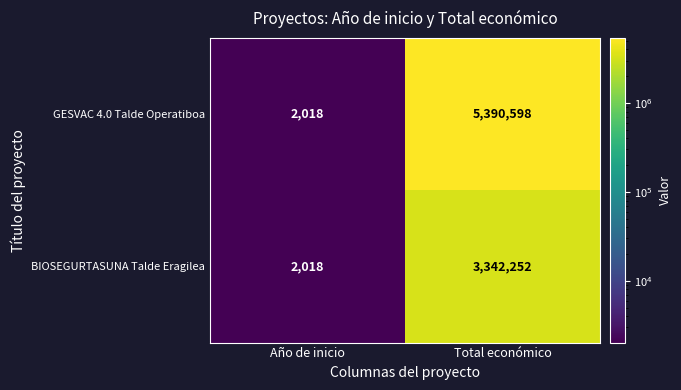

At Total económico, list the series in order from smallest to largest.

BIOSEGURTASUNA Talde Eragilea, GESVAC 4.0 Talde Operatiboa